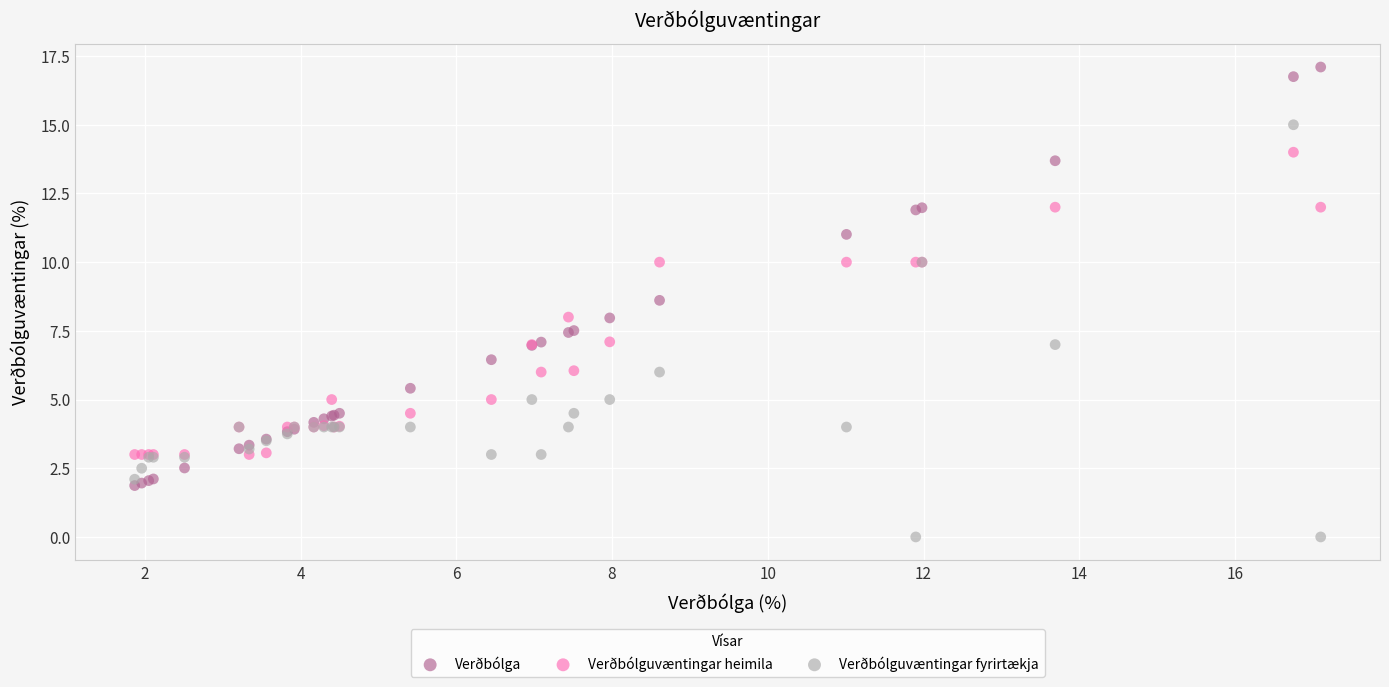

What are all the series names shown in the legend?

Verðbólga, Verðbólguvæntingar heimila, Verðbólguvæntingar fyrirtækja